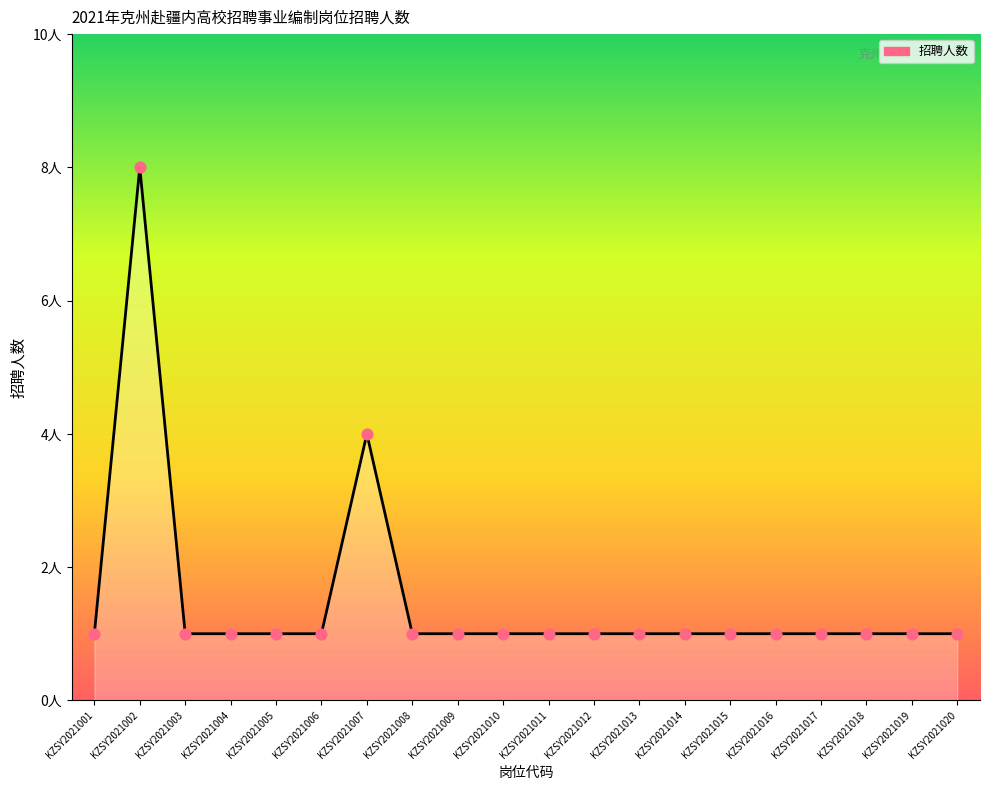

Approximately how many times larger is the value at KZSY2021011 compared to KZSY2021014?

1.0